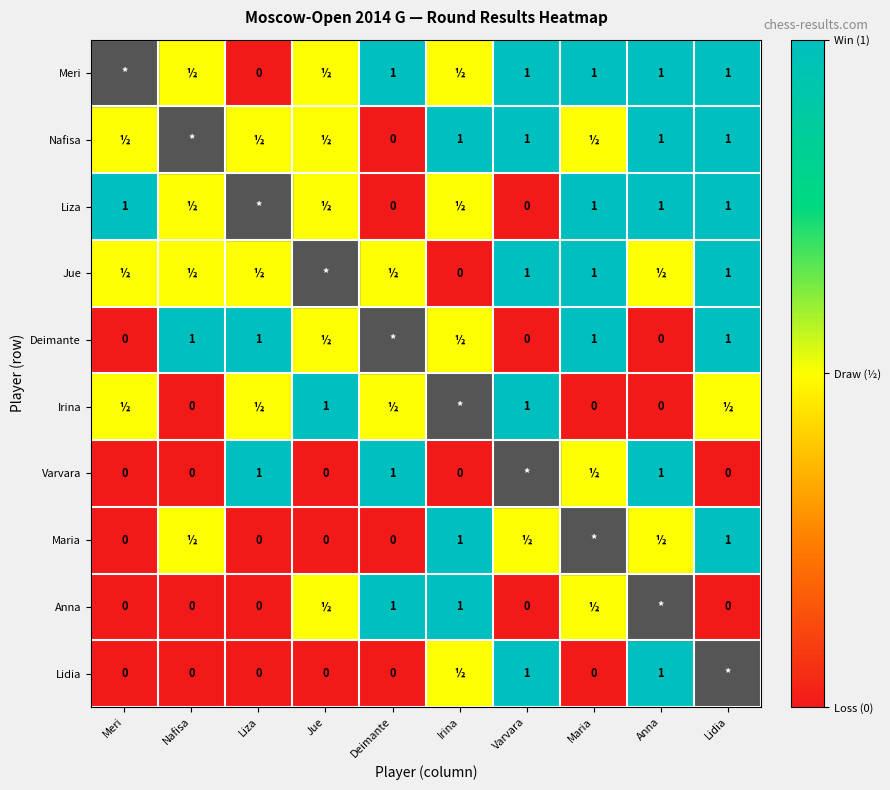

Between Anna and Lidia, which is larger?

Anna